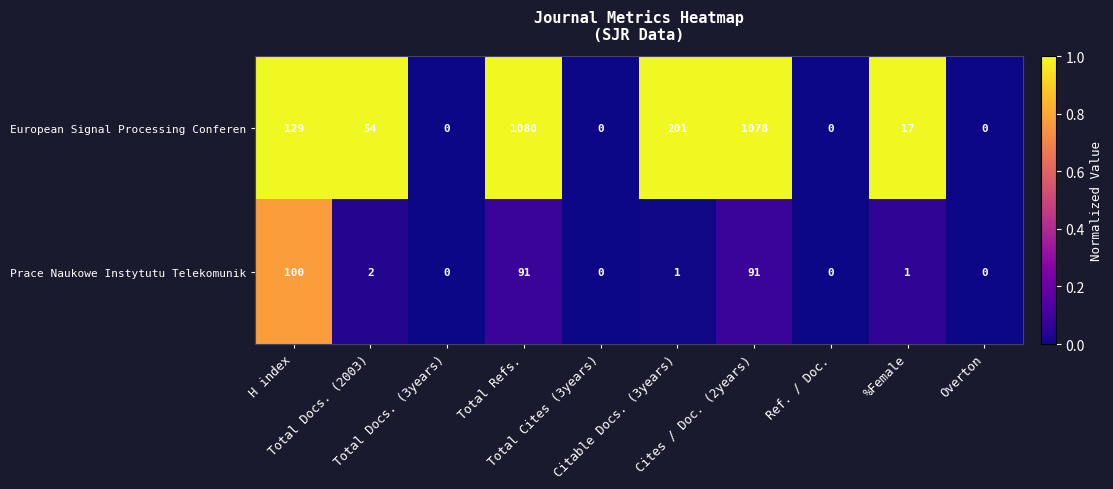

At which category is the sum across all series the highest?

Total Refs.